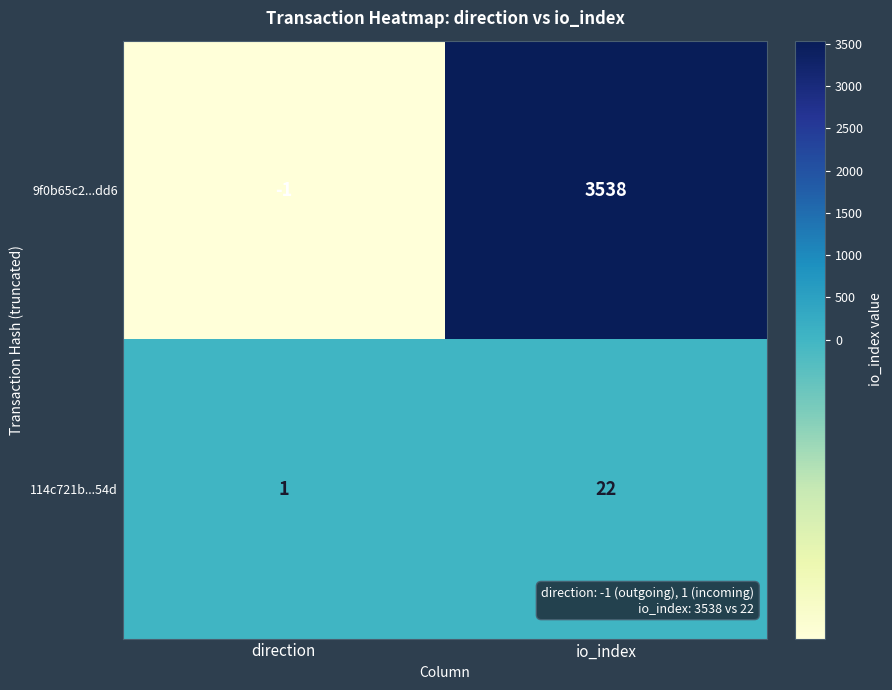

The 9f0b65c2...dd6 series shows 3538 at io_index. True or false?

True